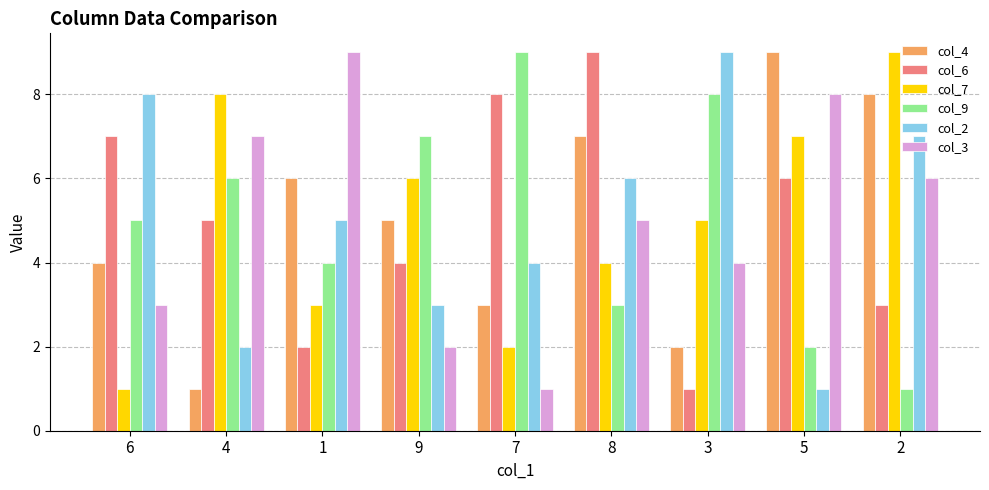

How many bars are there in each group?

6